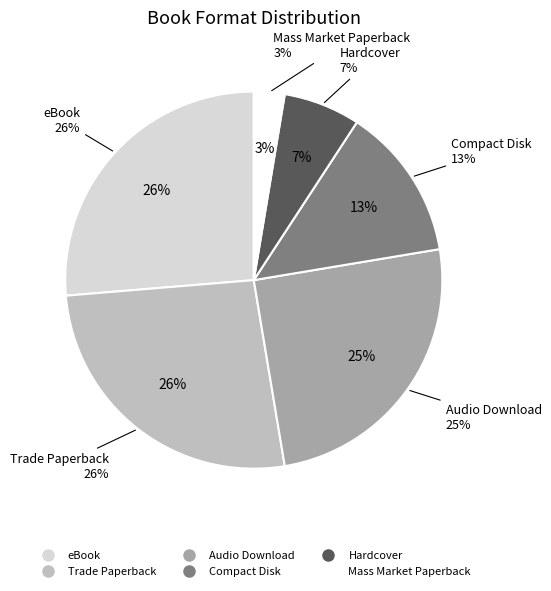

To the nearest percent, what percentage of the pie is Mass Market Paperback?

3%